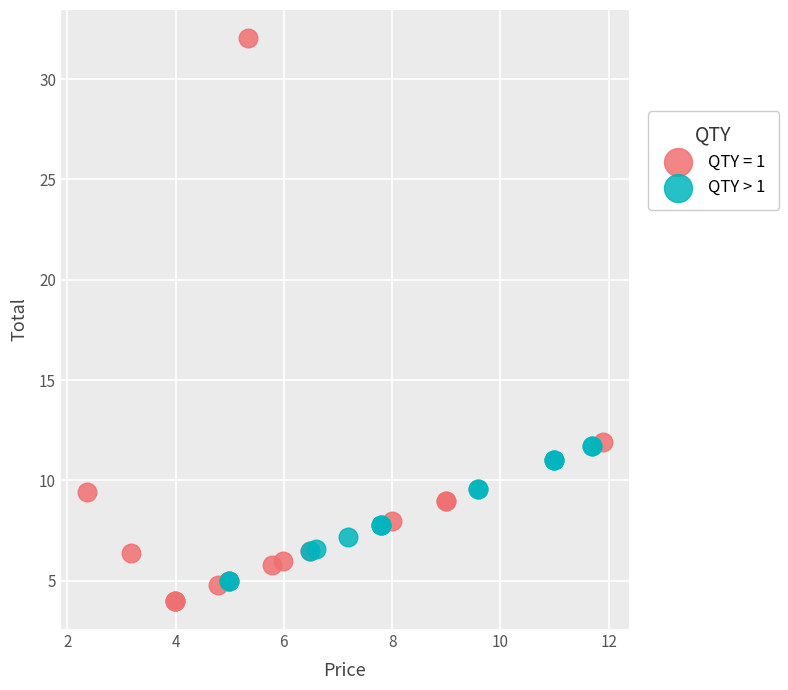

Which series has the largest Y range (max minus min)?

QTY = 1